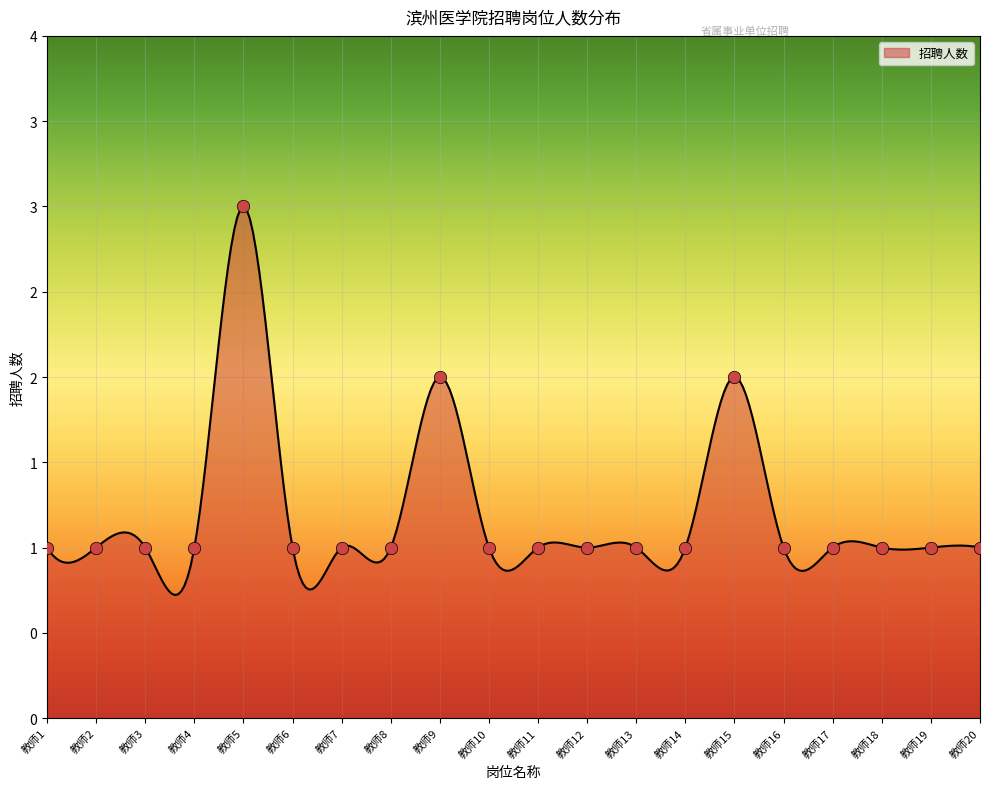

Between 教师1 and 教师11, which is larger?

教师1